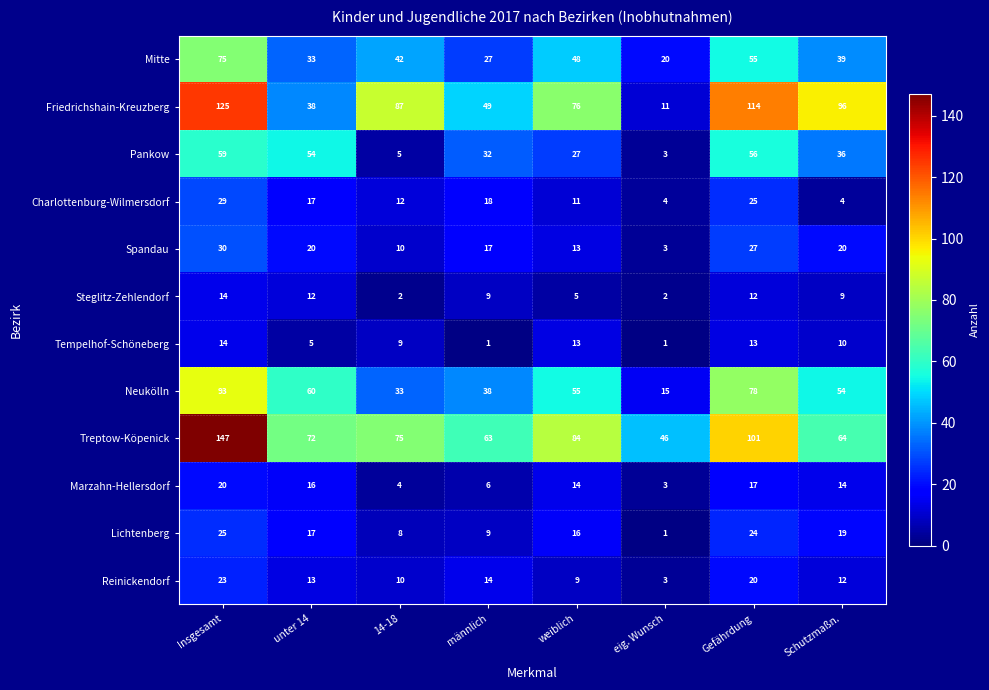

How many distinct data groups are displayed?

12